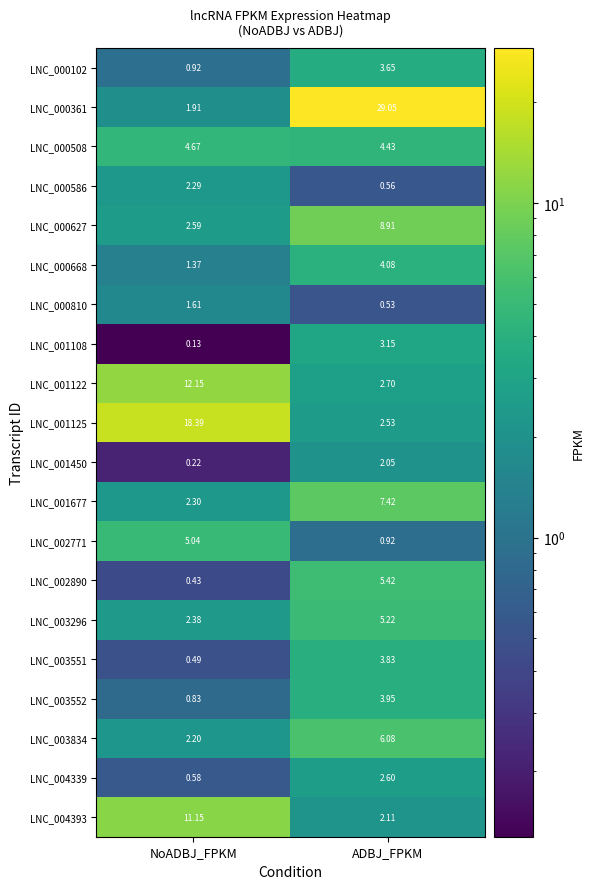

At NoADBJ_FPKM, list the series in order from largest to smallest.

LNC_001125, LNC_001122, LNC_004393, LNC_002771, LNC_000508, LNC_000627, LNC_003296, LNC_001677, LNC_000586, LNC_003834, LNC_000361, LNC_000810, LNC_000668, LNC_000102, LNC_003552, LNC_004339, LNC_003551, LNC_002890, LNC_001450, LNC_001108